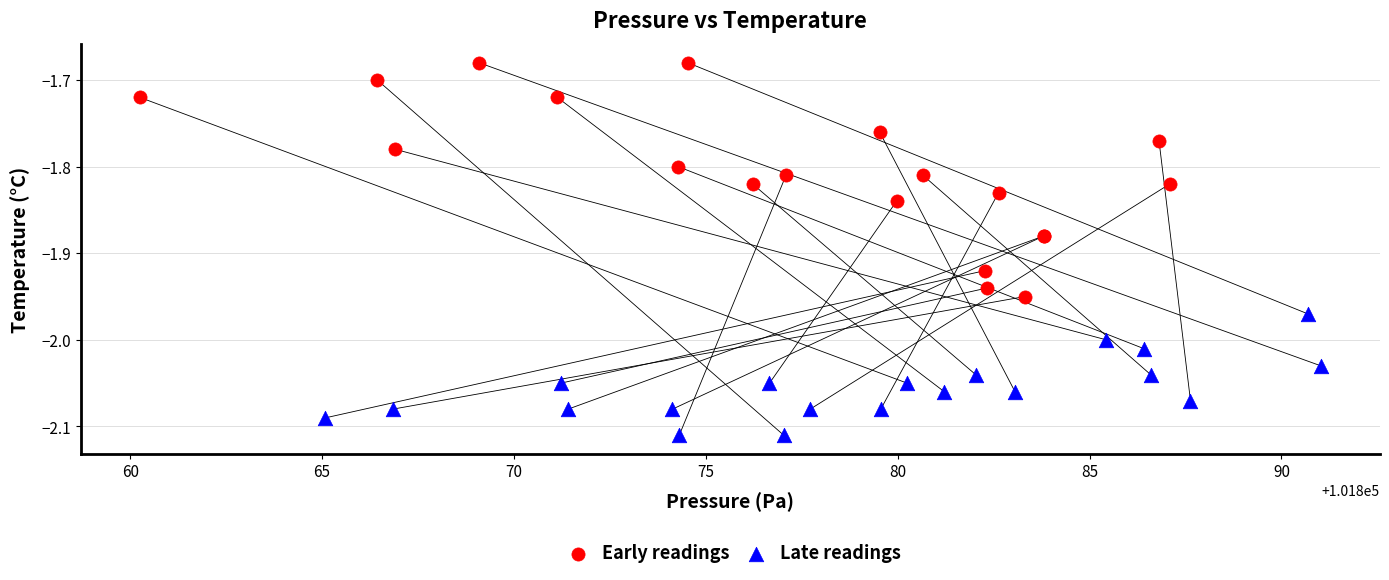

What are all the series names shown in the legend?

Early readings, Late readings